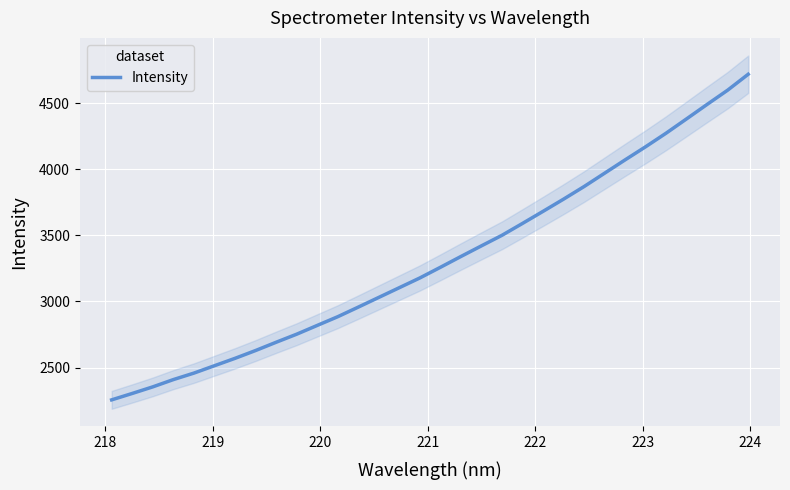

What is the minimum value for Intensity?

2256.0